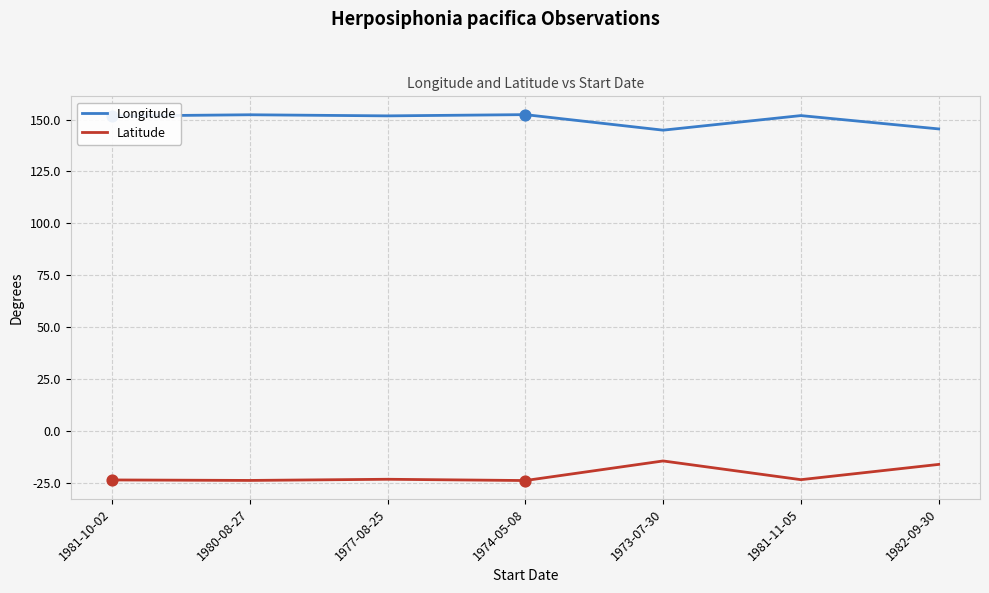

What is the difference between the highest and lowest values at 1973-07-30?

159.3